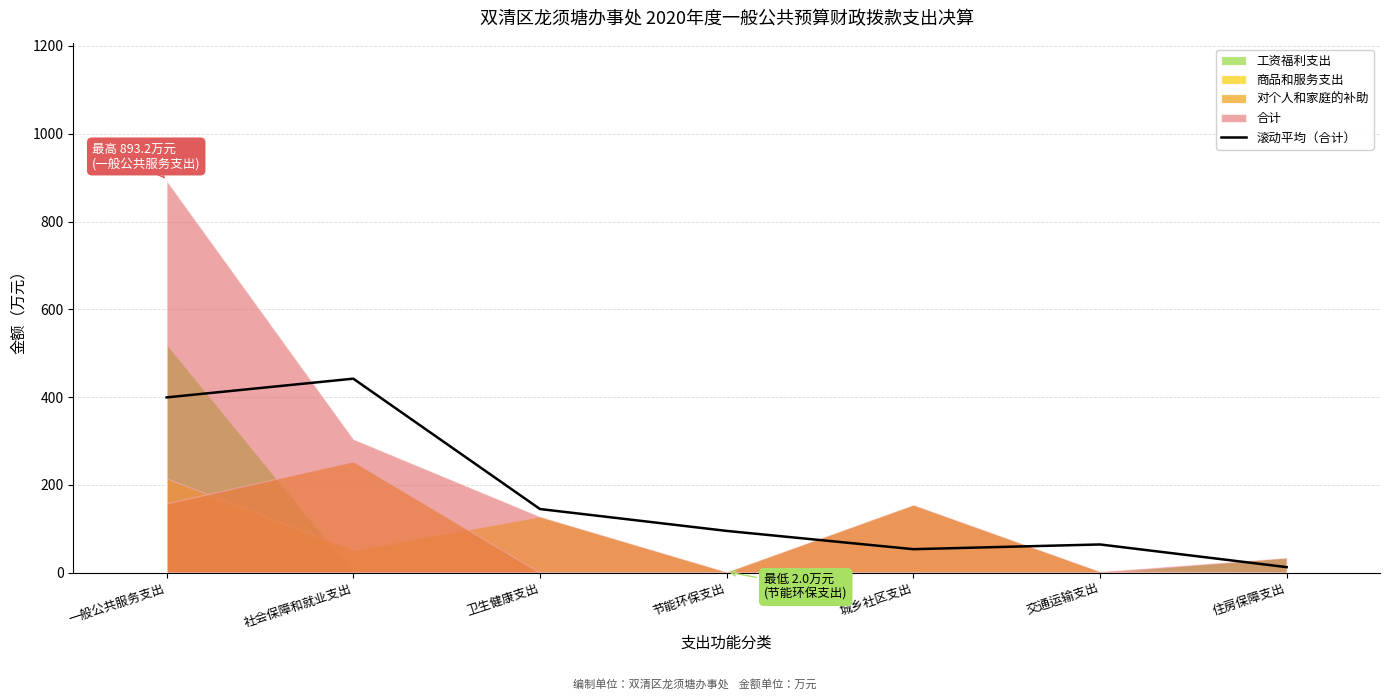

How many data points are less than 95?

3